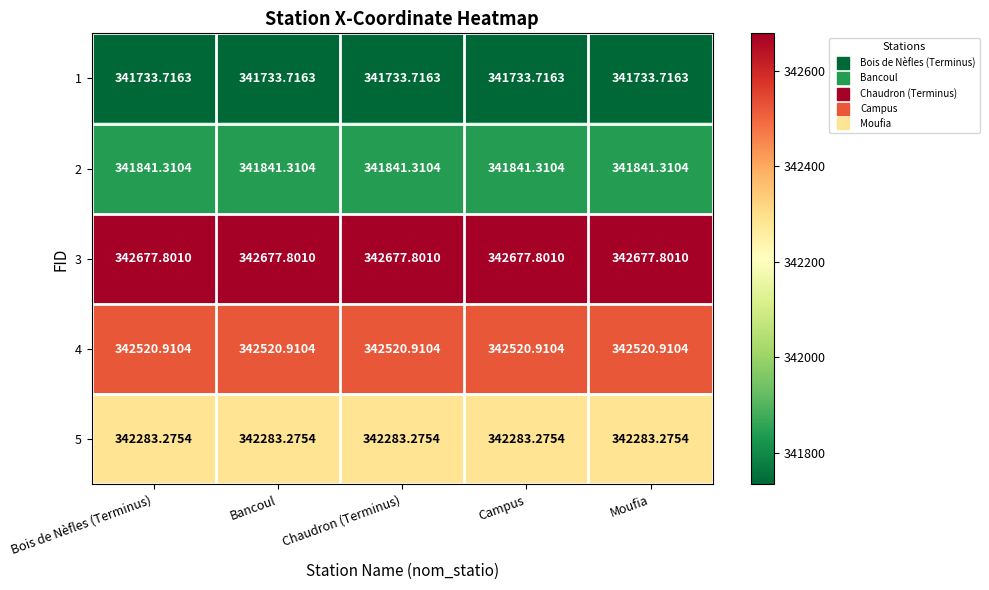

Is the value of 5 at Chaudron (Terminus) greater than the value of 1 at Moufia?

Yes